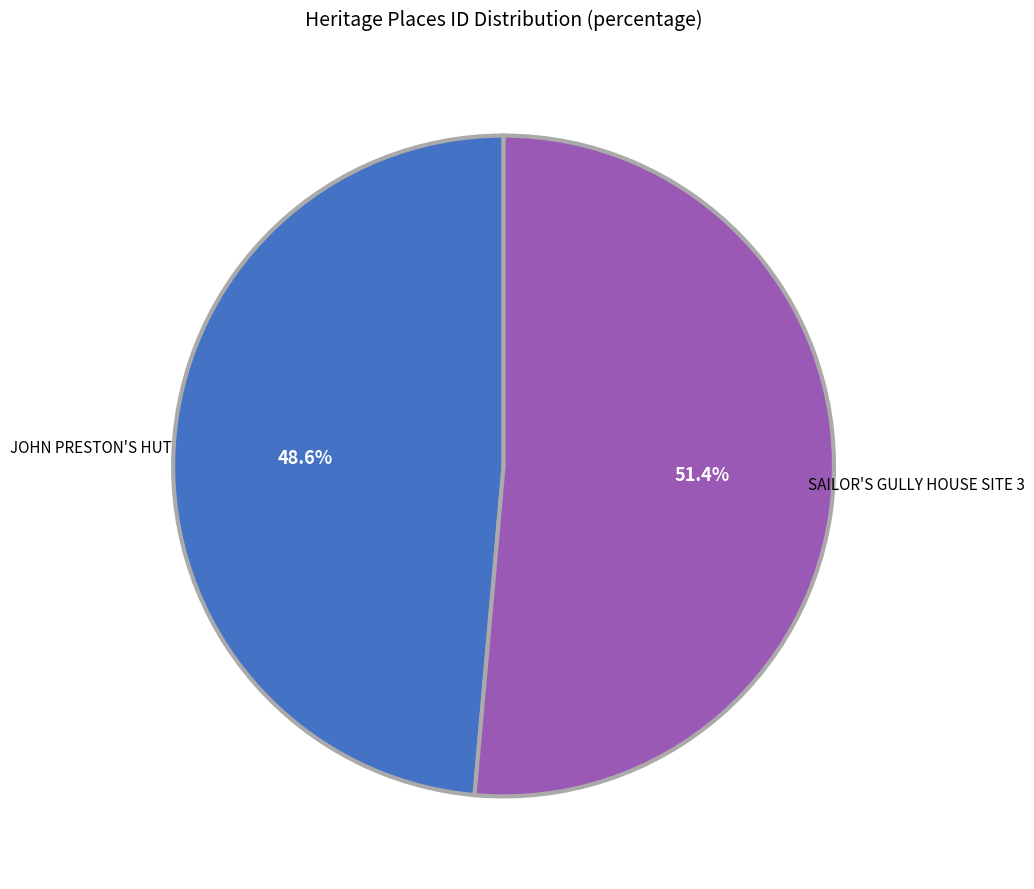

To the nearest percent, what is the difference between the largest and smallest slice percentages?

3%